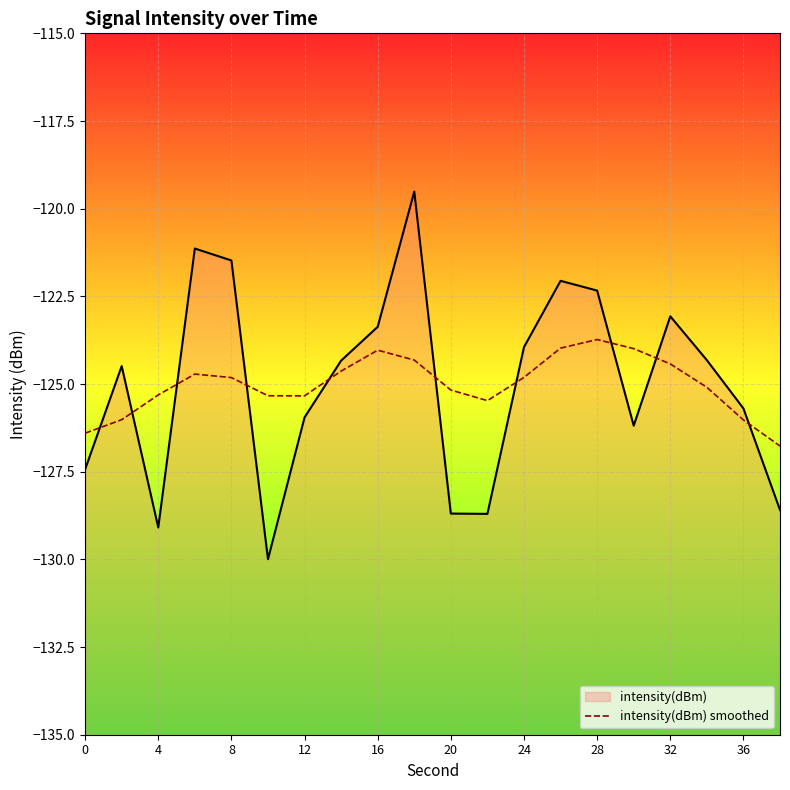

Reading right to left, extract all data points from this chart.

-126.8	-126.0	-125.1	-124.4	-124.0	-123.7	-124.0	-124.8	-125.5	-125.2	-124.3	-124.0	-124.6	-125.3	-125.3	-124.8	-124.7	-125.3	-126.0	-126.4